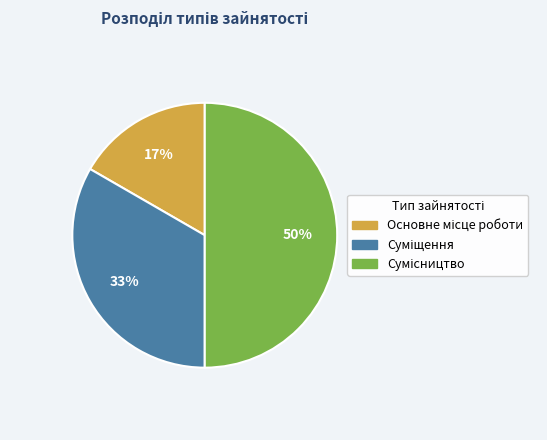

To the nearest percent, what is the difference between the largest and smallest slice percentages?

33%